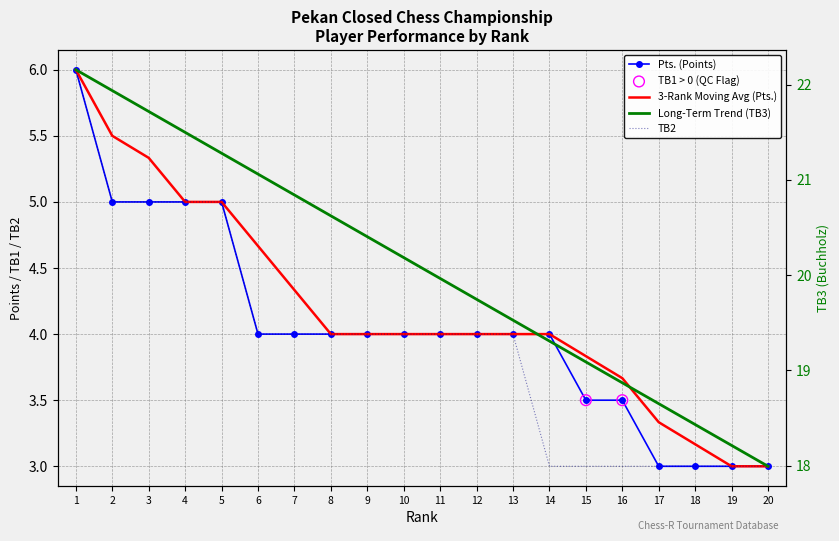

Is the value of TB2 at 16 greater than the value of Pts. at 3?

No